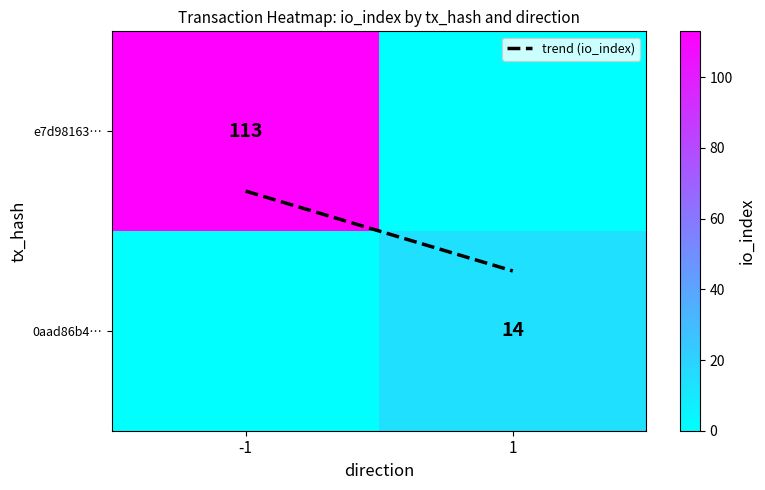

Which series has the widest spread of values?

e7d98163…